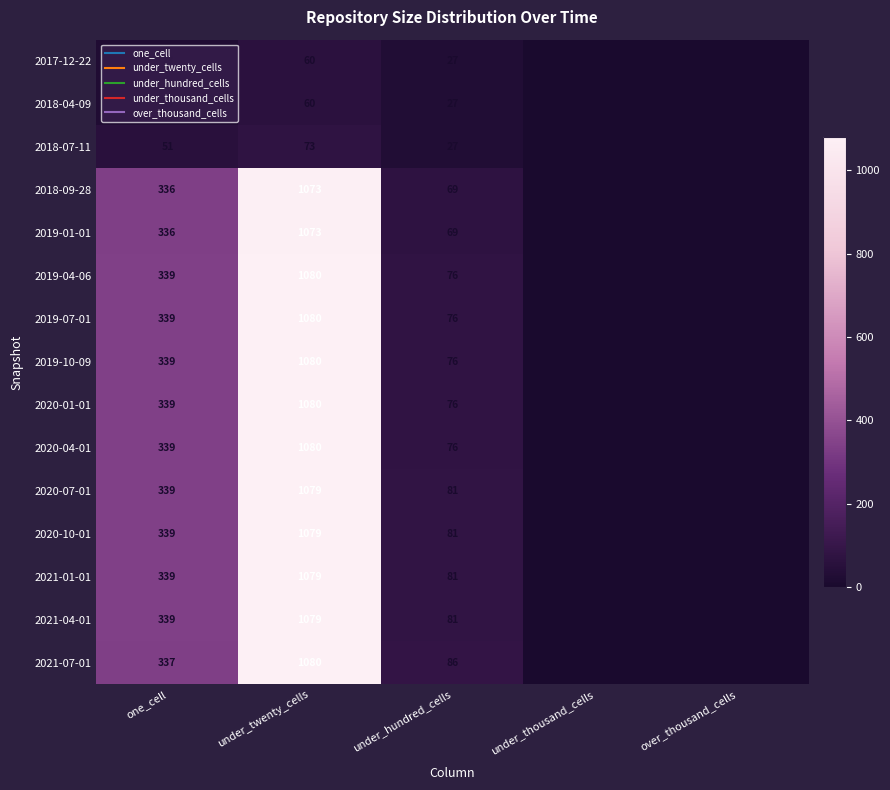

Is the value of 2018-07-11 at one_cell greater than the value of 2020-07-01 at over_thousand_cells?

Yes